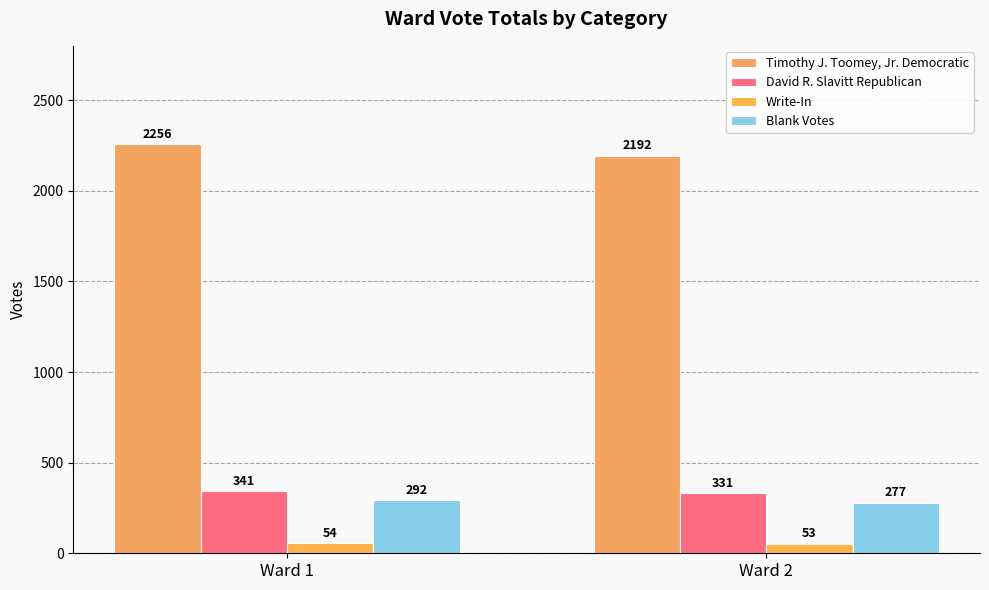

The value of David R. Slavitt Republican at Ward 1 is 341. True or false?

True